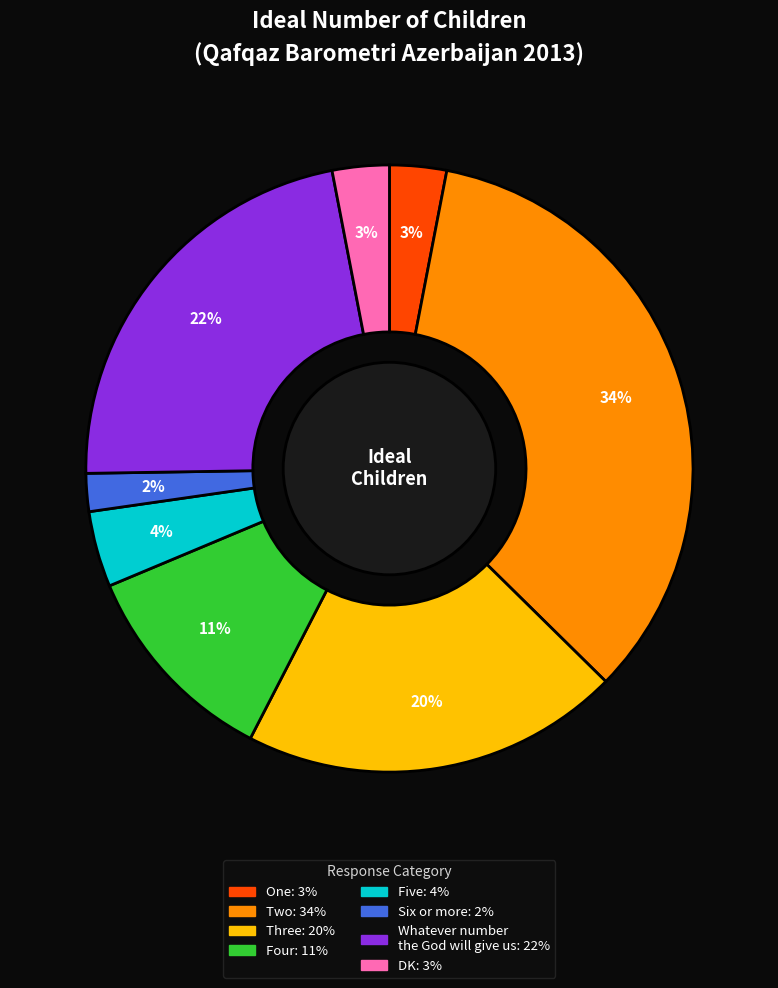

Do Four and Six or more together represent more than half of the pie?

No